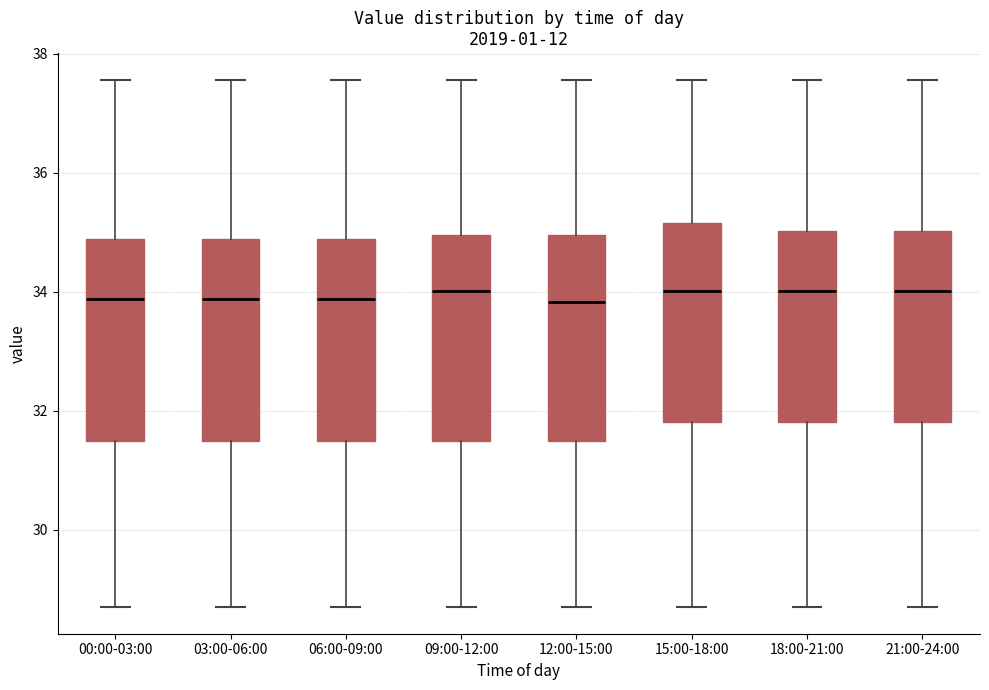

Reading left to right, transcribe this box plot: for each box, give where its median line is, the range the box spans, and where its two whiskers end, as read against the y-axis. The values are not printed on the chart, so give them approximately, as read against the axis.

00:00-03:00: median 33.8, box 31.4 to 34.8, whiskers 28.8 to 37.6
03:00-06:00: median 33.8, box 31.4 to 34.8, whiskers 28.8 to 37.6
06:00-09:00: median 33.8, box 31.4 to 34.8, whiskers 28.8 to 37.6
09:00-12:00: median 34.0, box 31.4 to 35.0, whiskers 28.8 to 37.6
12:00-15:00: median 33.8, box 31.4 to 35.0, whiskers 28.8 to 37.6
15:00-18:00: median 34.0, box 31.8 to 35.2, whiskers 28.8 to 37.6
18:00-21:00: median 34.0, box 31.8 to 35.0, whiskers 28.8 to 37.6
21:00-24:00: median 34.0, box 31.8 to 35.0, whiskers 28.8 to 37.6